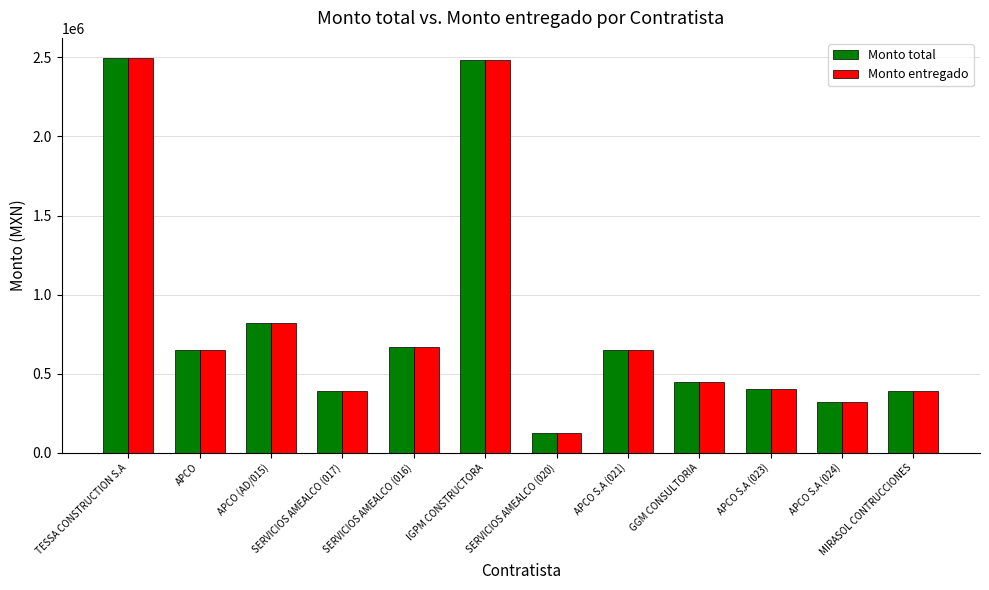

What is the value of the Monto entregado bar at the 8th from the left?

648222.2